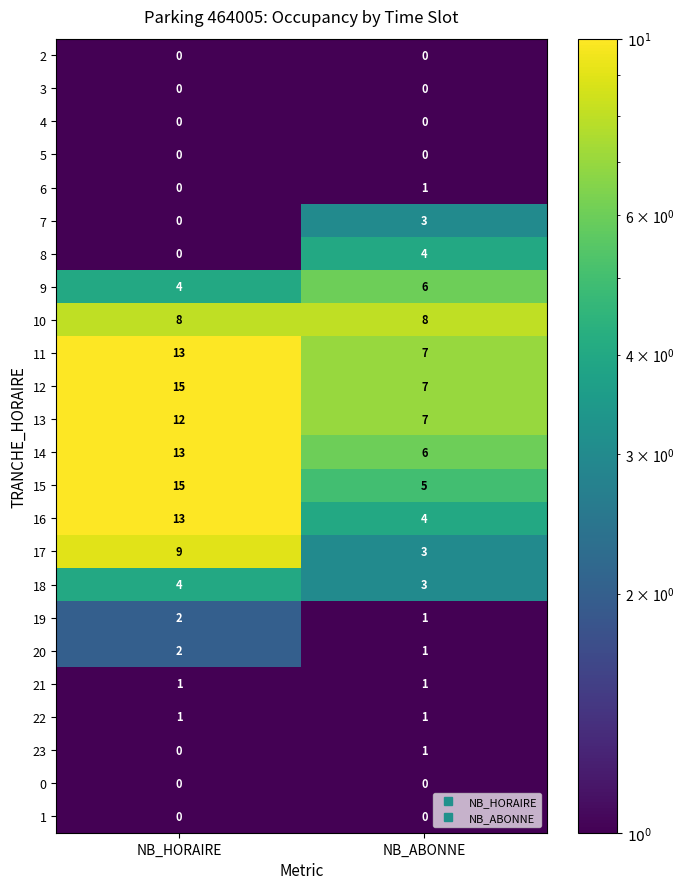

Which category has the highest value in the 23 series?

NB_ABONNE